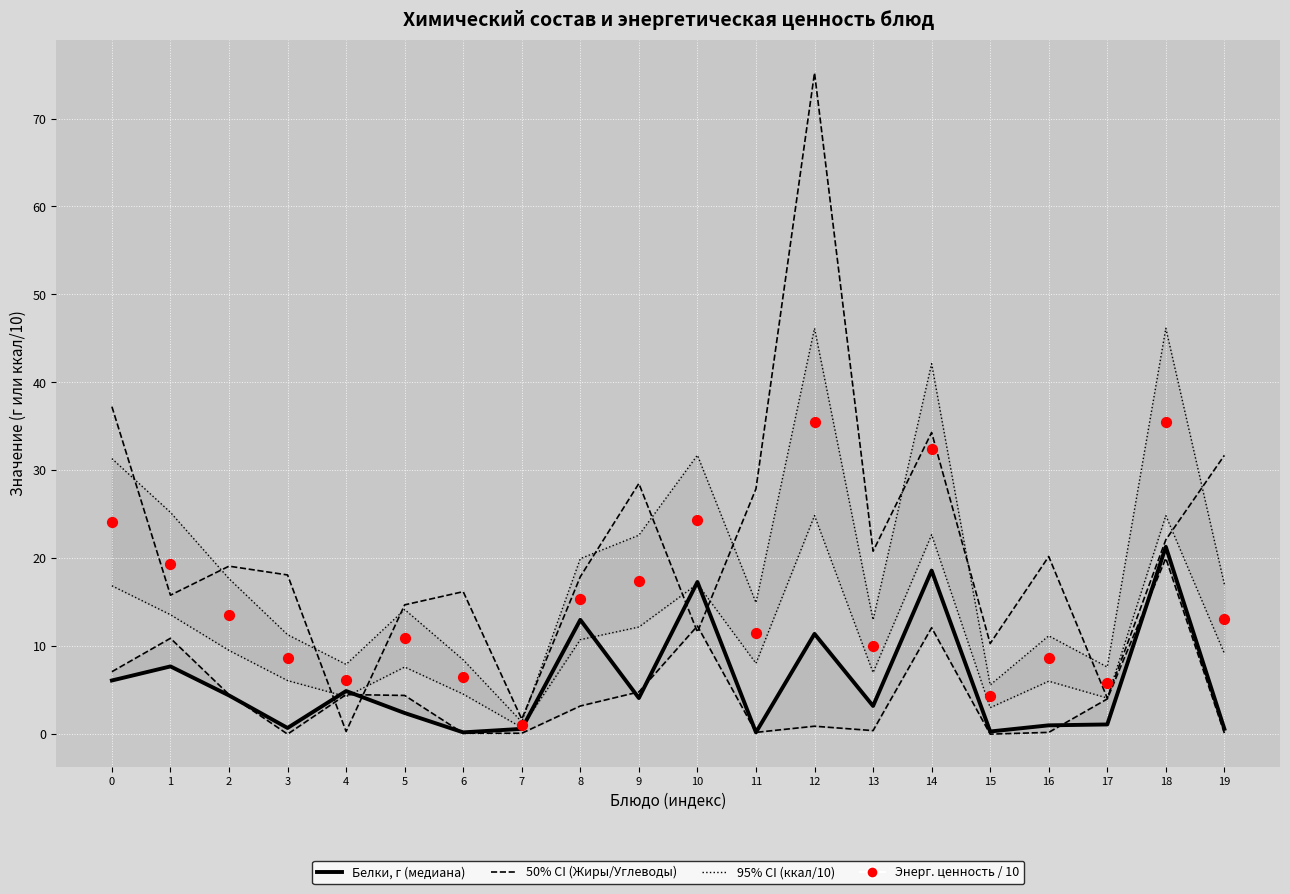

At how many categories does at least one series exceed 37?

4